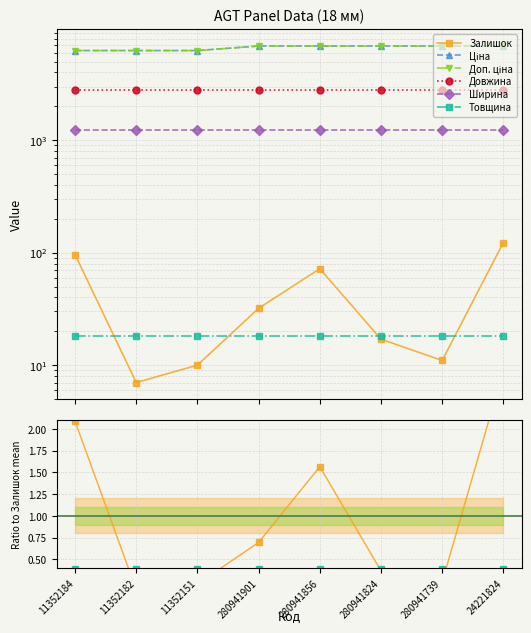

How many series are shown in this chart?

6